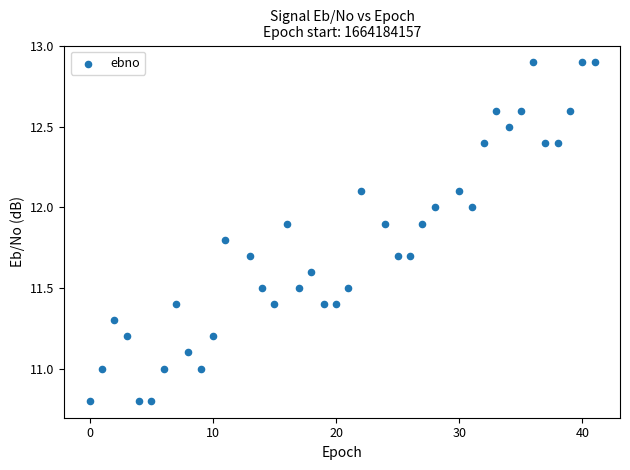

What is the range of Y values (max minus min)?

2.1